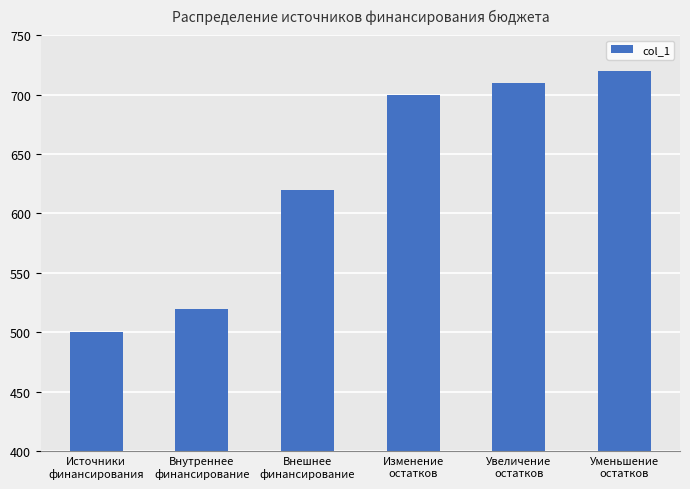

List the labels in order of value, largest first.

Уменьшение
остатков, Увеличение
остатков, Изменение
остатков, Внешнее
финансирование, Внутреннее
финансирование, Источники
финансирования